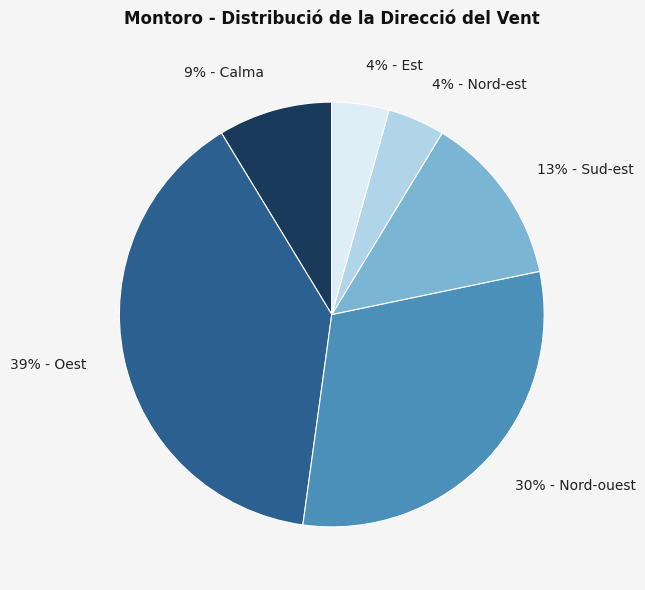

To the nearest percent, what is the average slice percentage?

17%